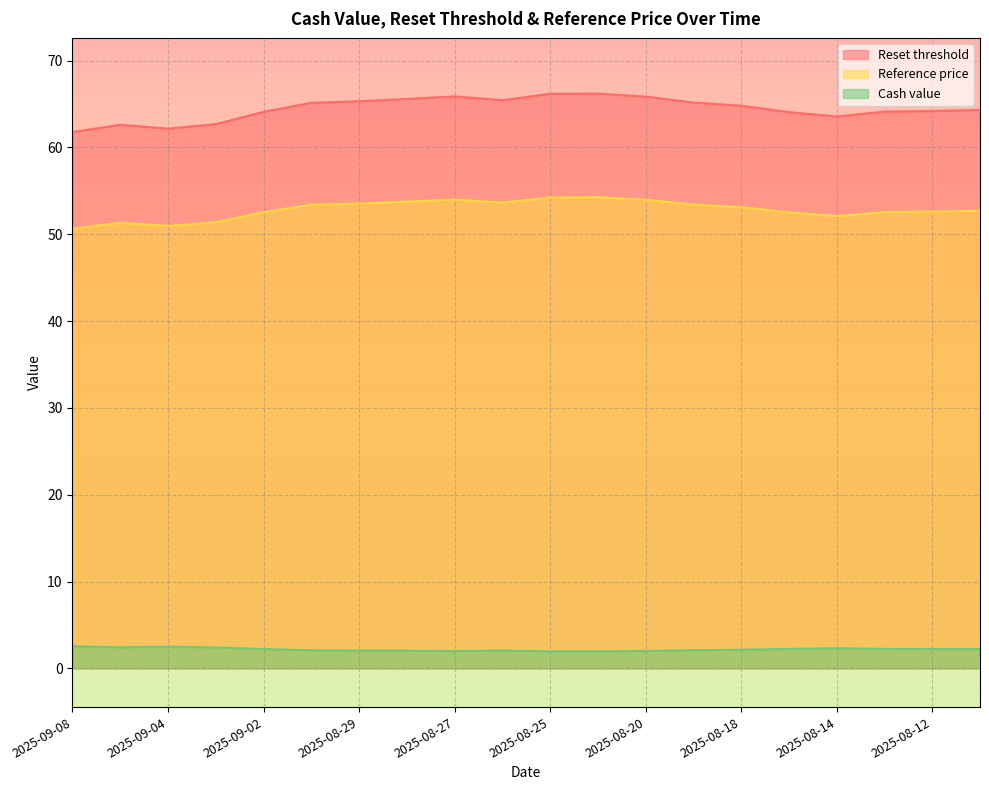

At 2025-09-01, list the series in order from smallest to largest.

Cash value, Reference price, Reset threshold